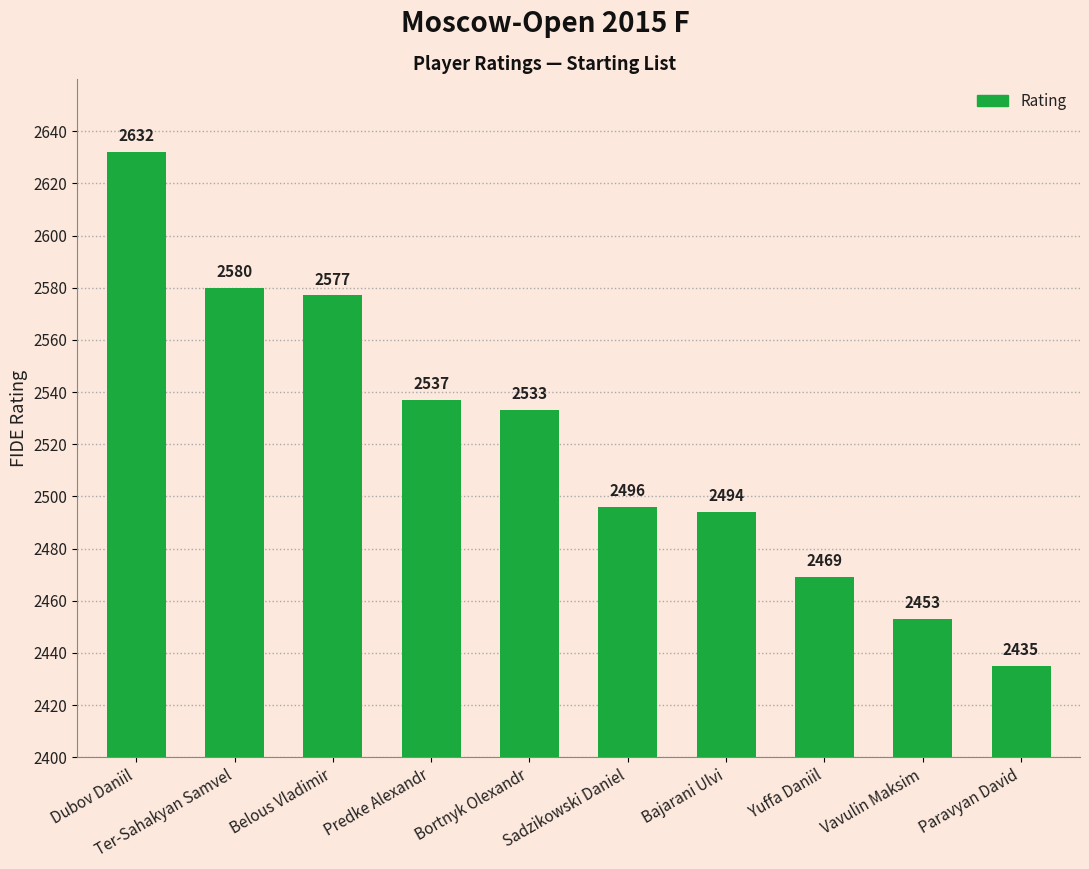

True or false: the data shows 1501 at Dubov Daniil.

False